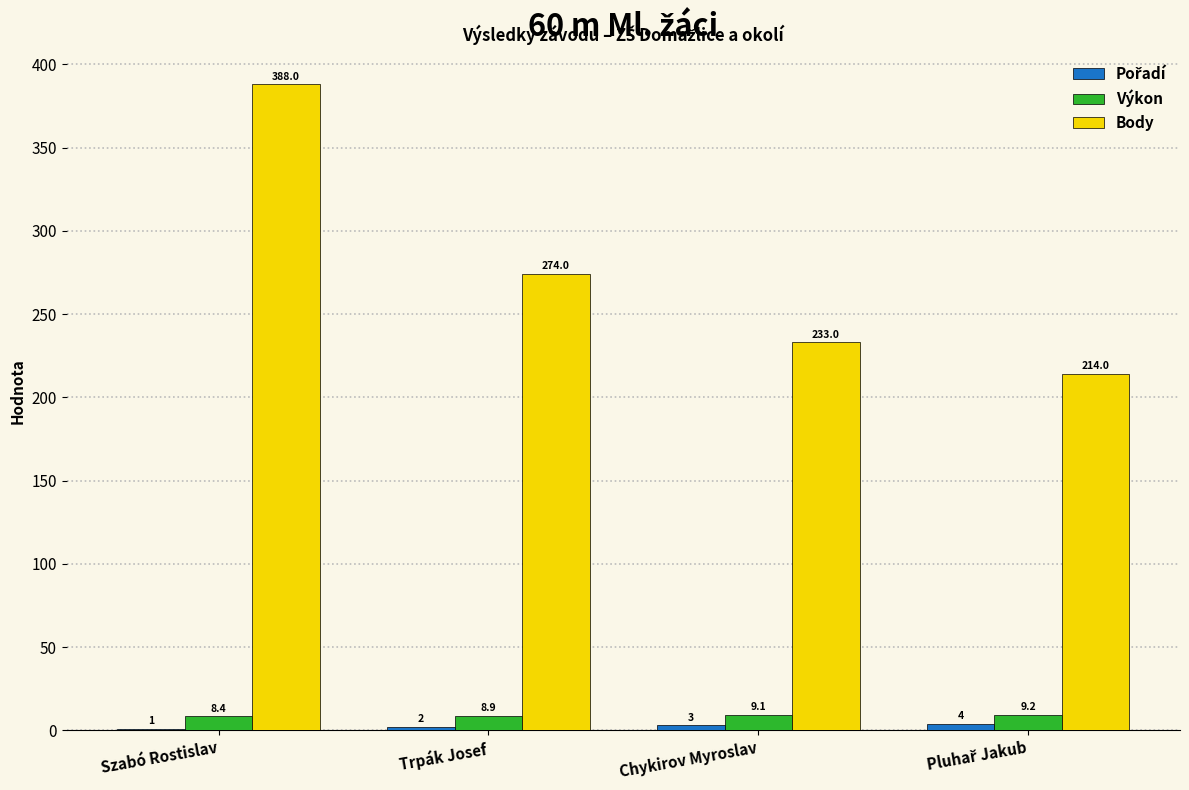

Which label corresponds to the largest value in the chart?

Szabó Rostislav